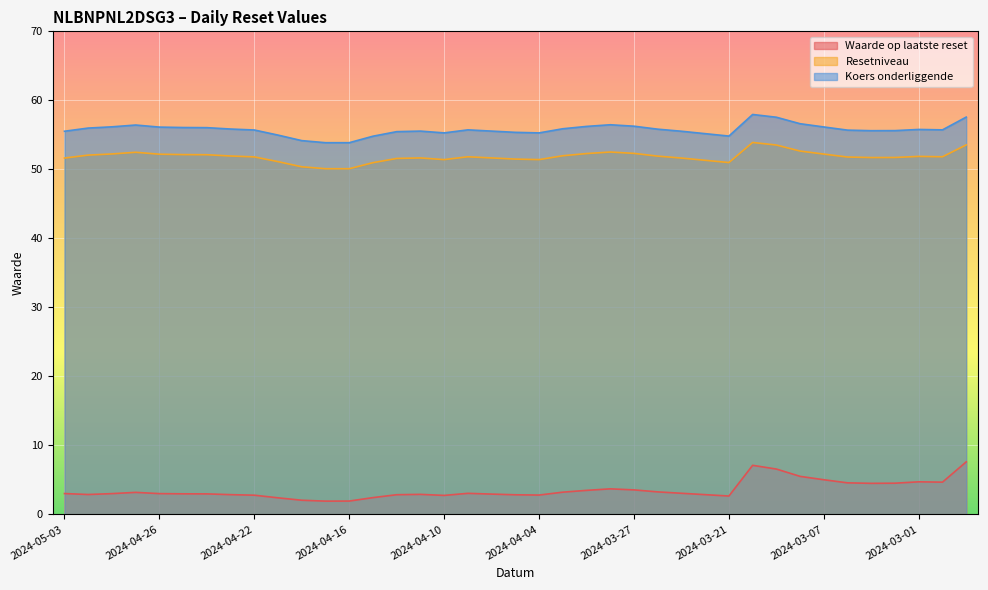

Which category has the lowest value in the Koers onderliggende series?

2024-04-17